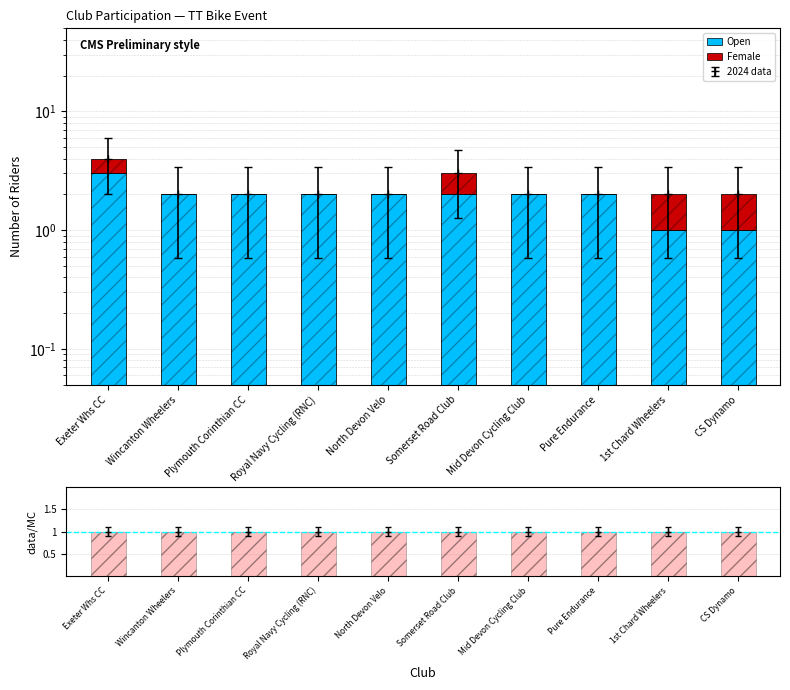

Where does the Open series first go above 2?

Exeter Whs CC